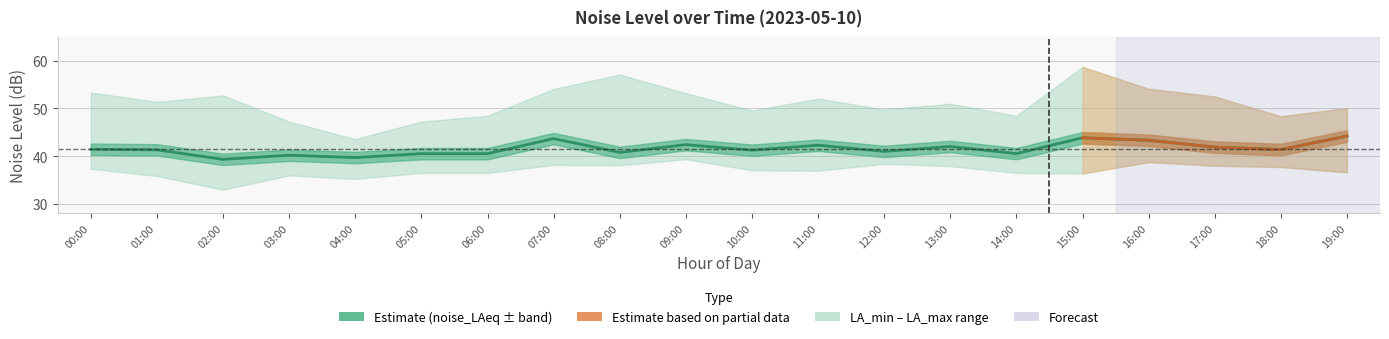

What is the sum of the values at 00:00 and 13:00?

83.5